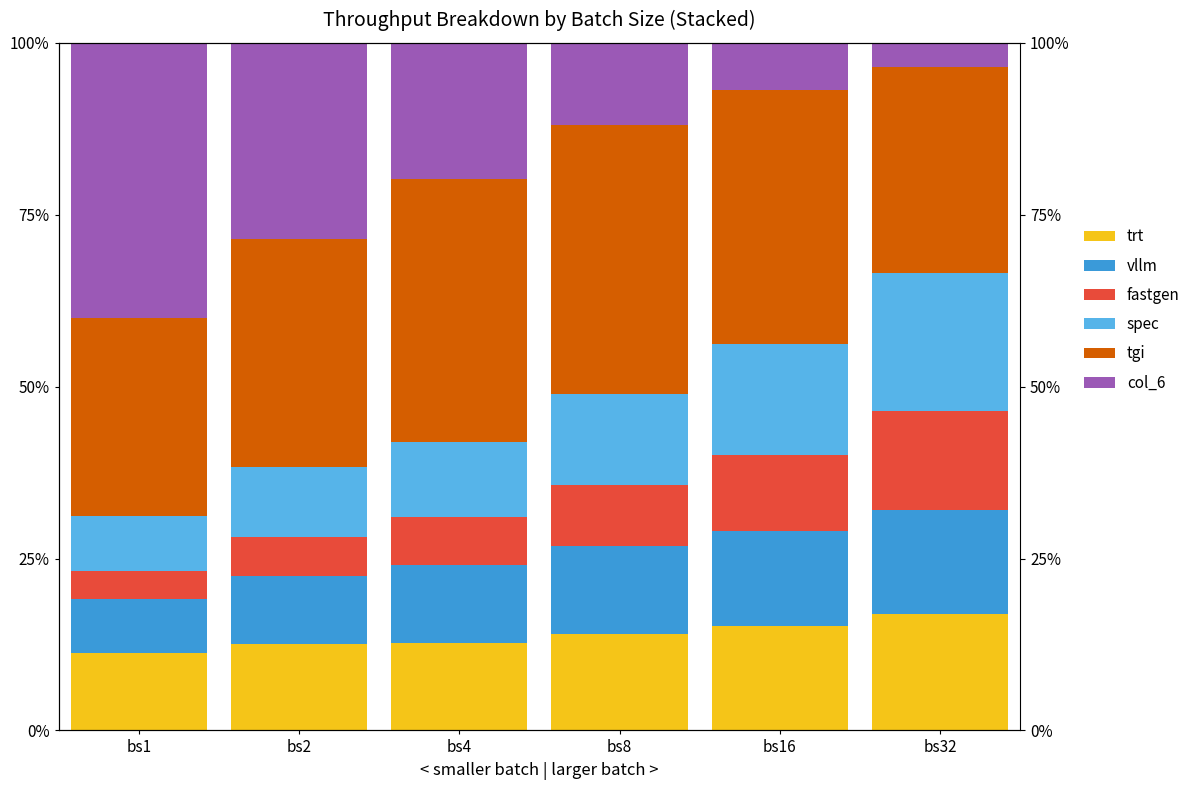

True or false: fastgen has a value of 2.4 at bs2.

False